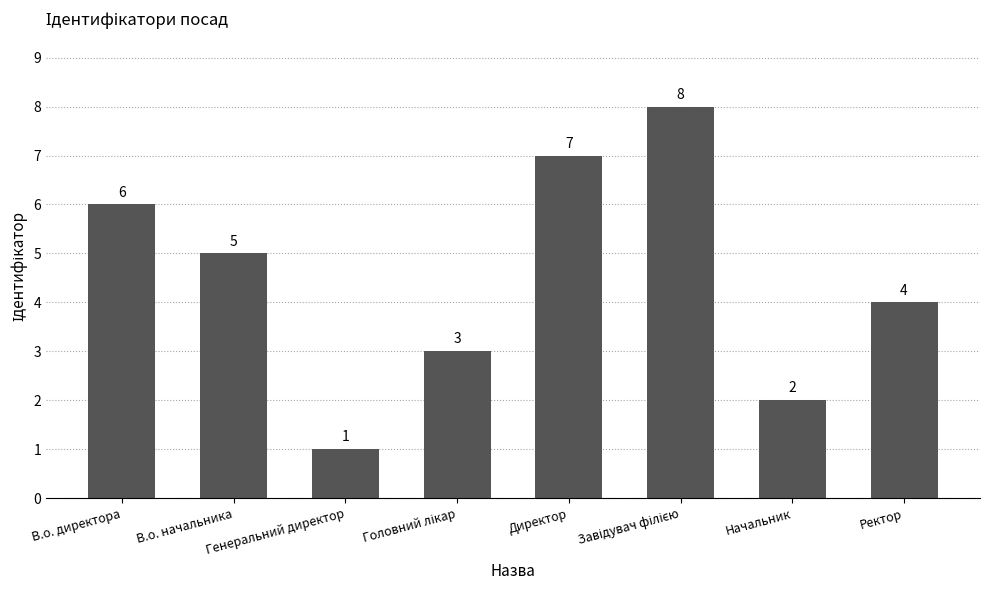

What is the maximum value shown in the chart?

8